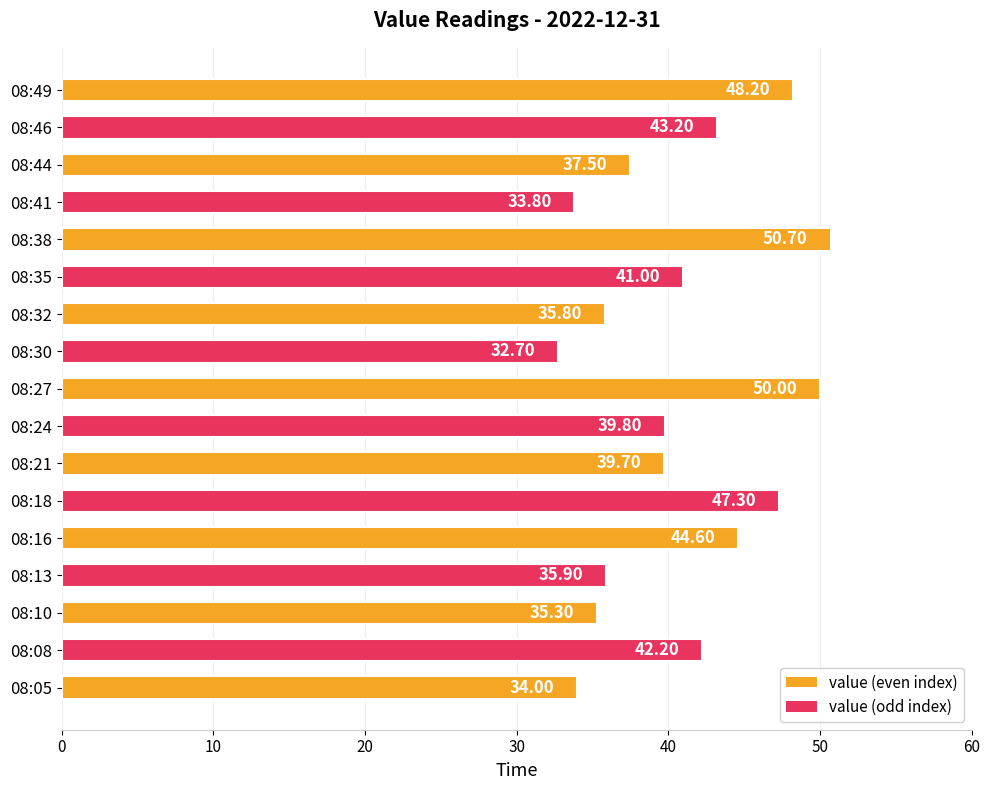

What is the maximum value shown in the chart?

50.7